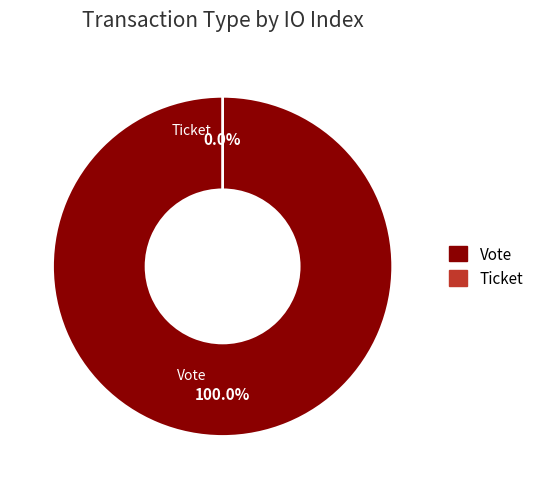

What is the smallest slice in the pie chart?

Ticket